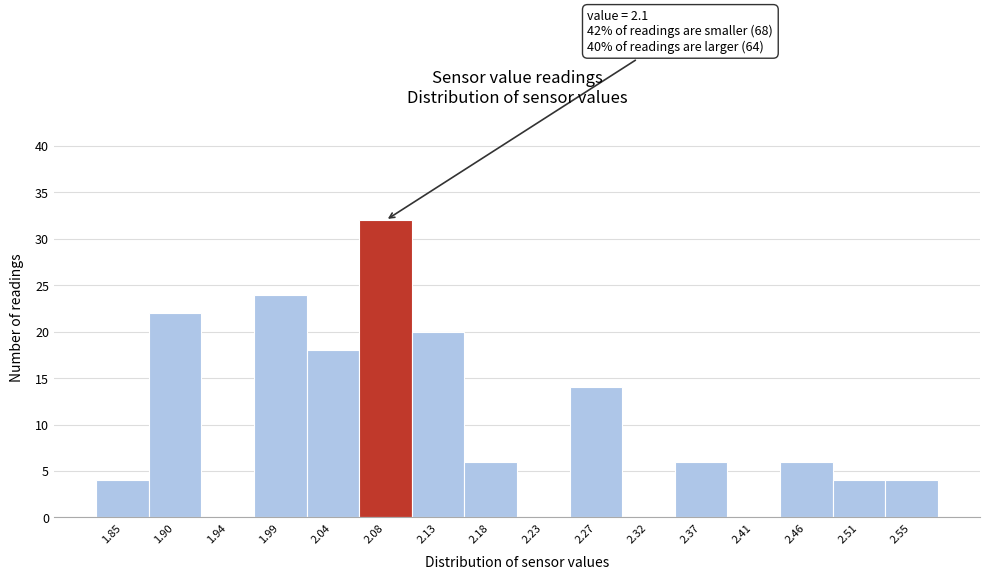

Reading left to right, transcribe all the data shown in this chart.

1.85=4	1.90=22	1.94=0	1.99=24	2.04=18	2.08=32	2.13=20	2.18=6	2.23=0	2.27=14	2.32=0	2.37=6	2.41=0	2.46=6	2.51=4	2.55=4